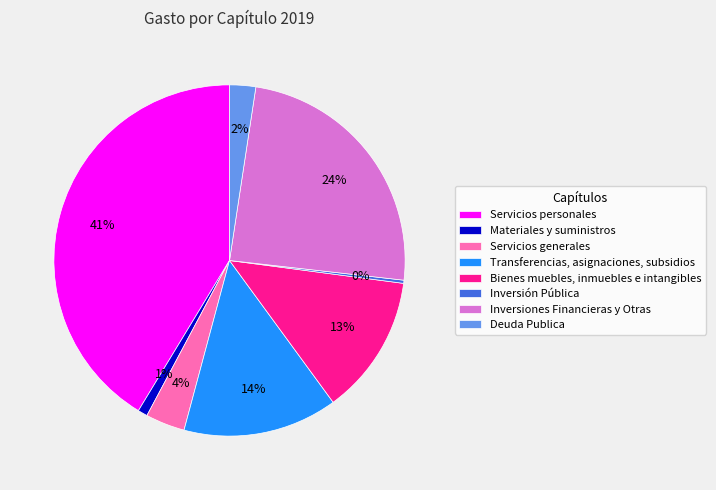

To the nearest percent, what is the difference between the Servicios personales and Deuda Publica slice percentages?

39%